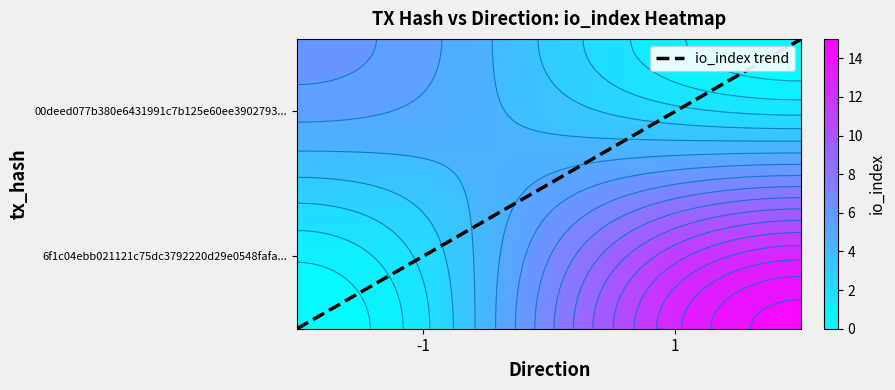

What is the difference between the highest and lowest values at direction?

2